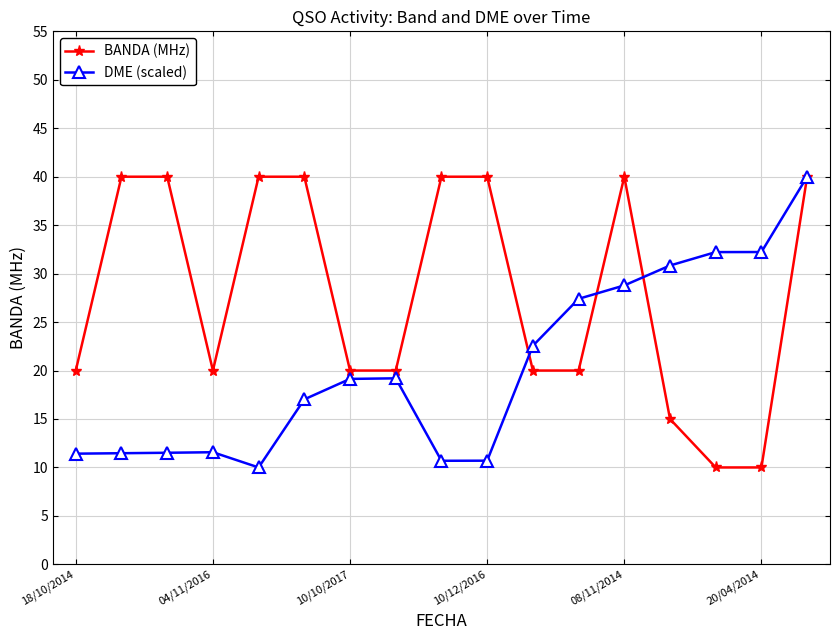

What is the sum of all DME (scaled) values?

346.7